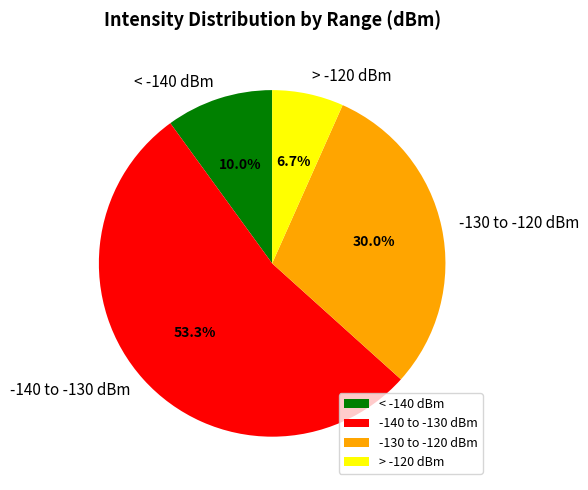

What is the total percentage of -130 to -120 dBm and > -120 dBm?

36.7%